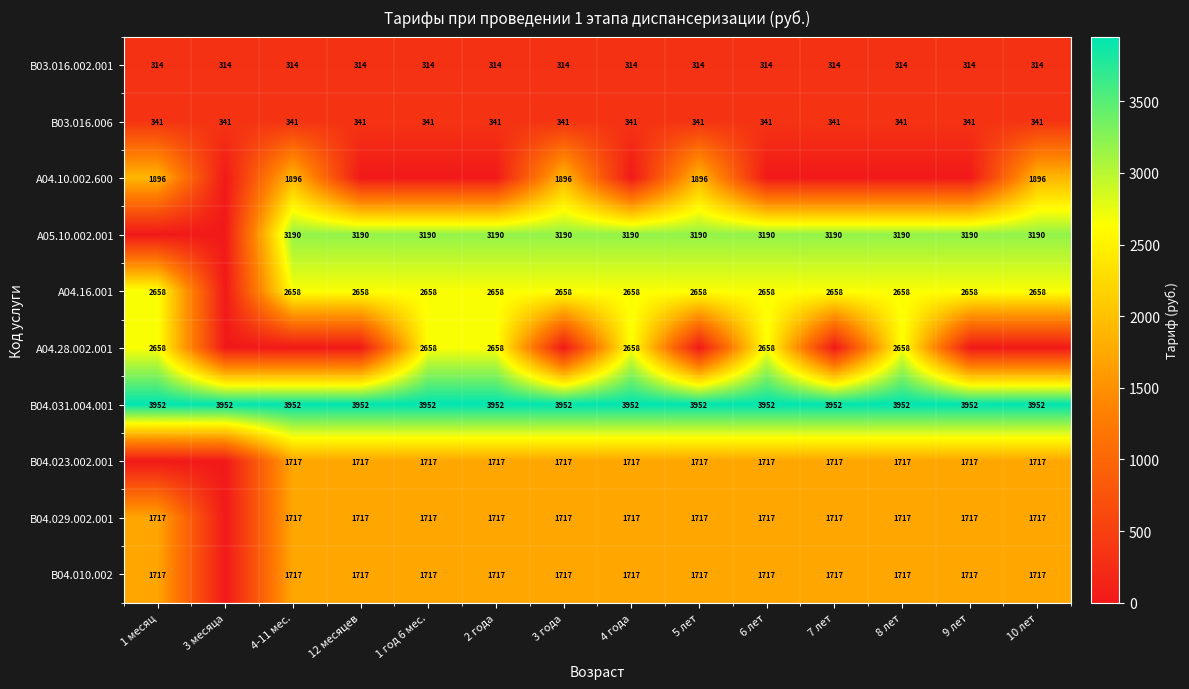

True or false: B03.016.002.001 has a value of 499 at 4-11 мес..

False